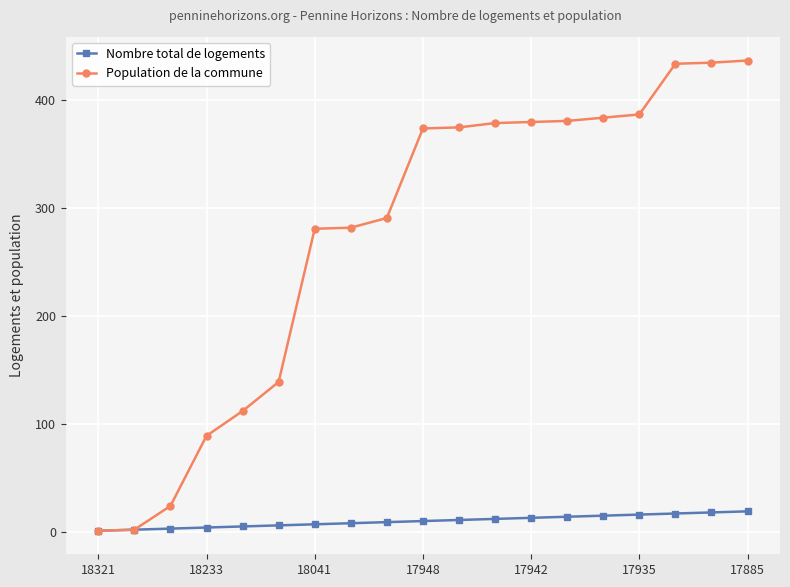

List the series in order of their overall mean, highest first.

Population de la commune, Nombre total de logements